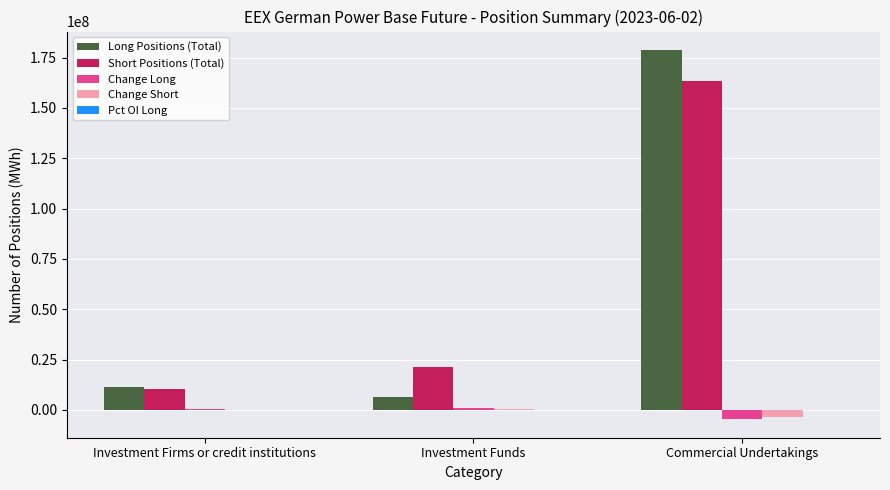

What is the sum of all Short Positions (Total) values?

195382522.9